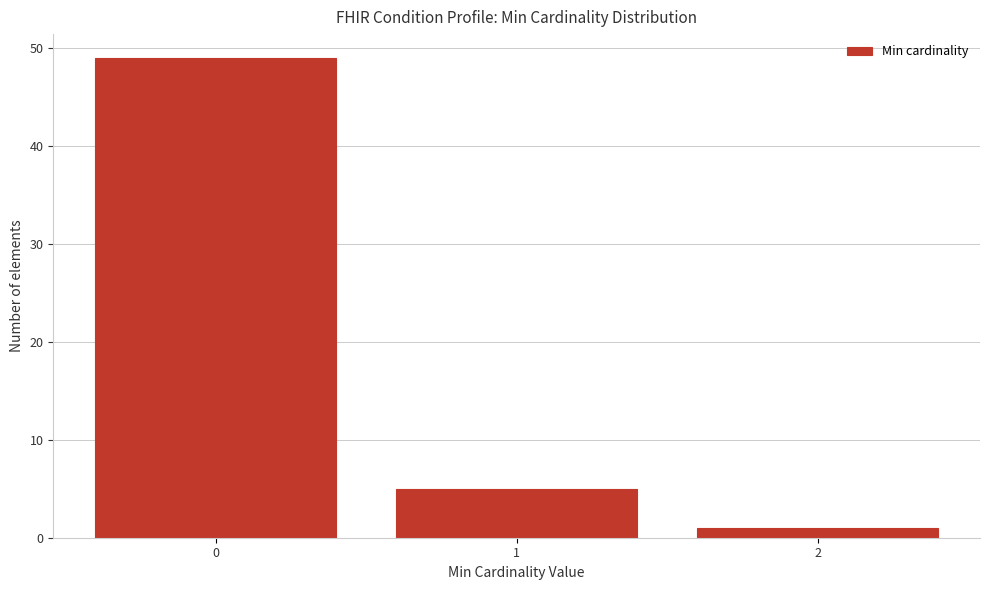

Reading left to right, extract all data points from this chart.

49	5	1